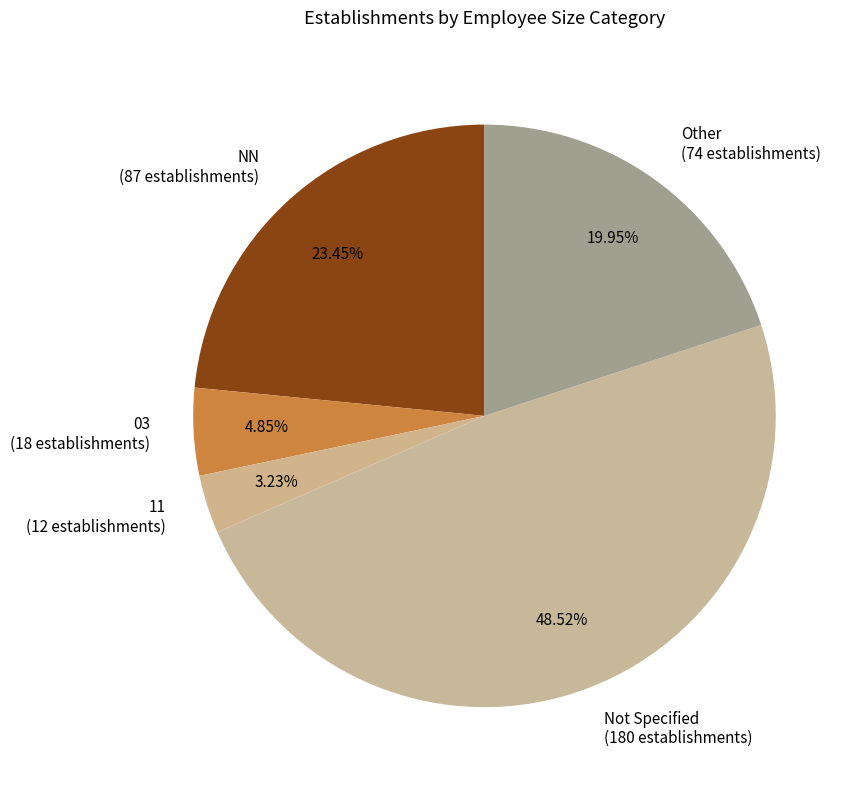

How many slices are in this pie chart?

5